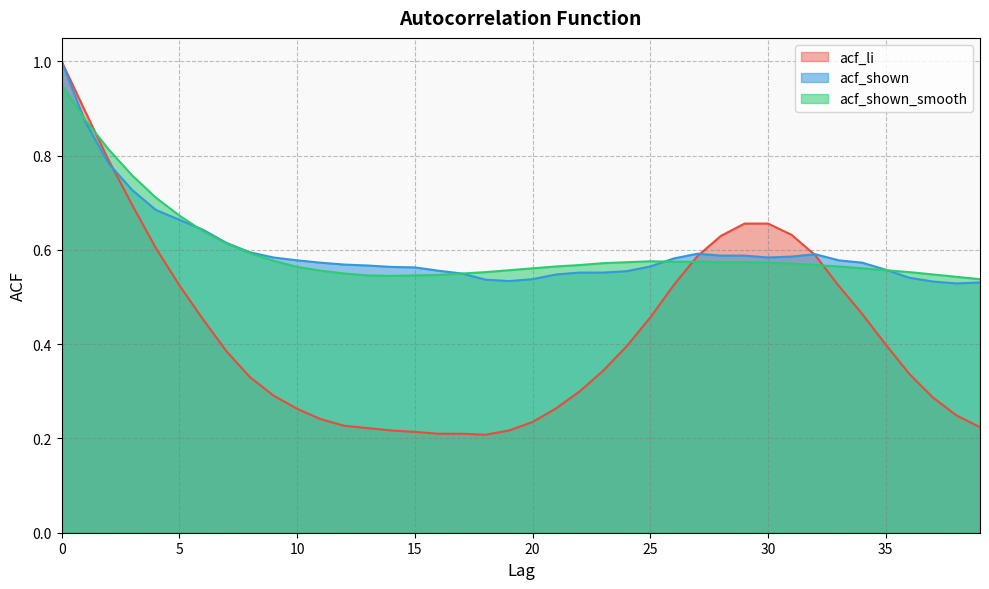

True or false: acf_shown_smooth has more than 0 interior local peaks.

True